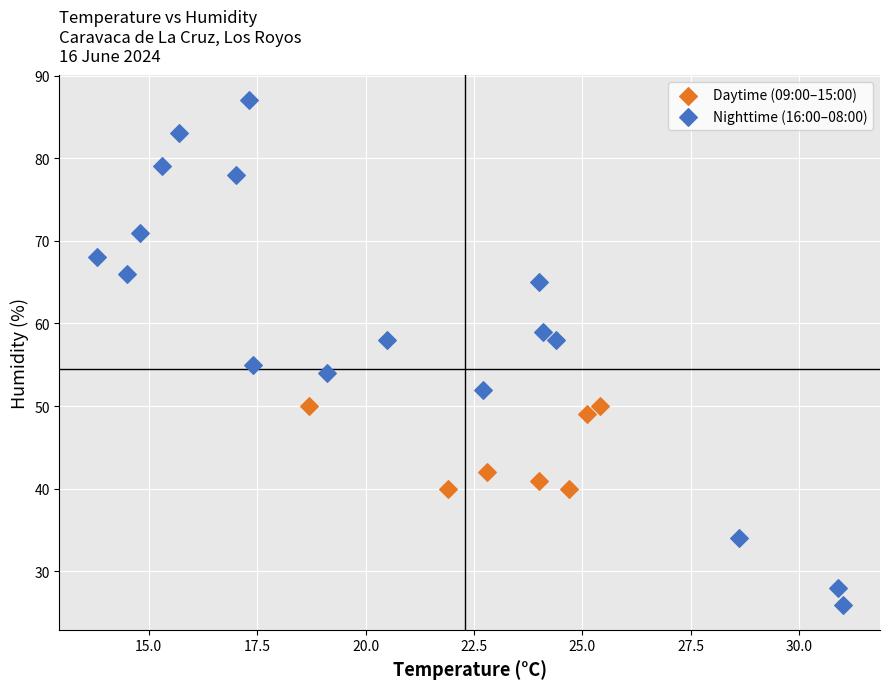

Which series has the largest Y range (max minus min)?

Nighttime (16:00–08:00)